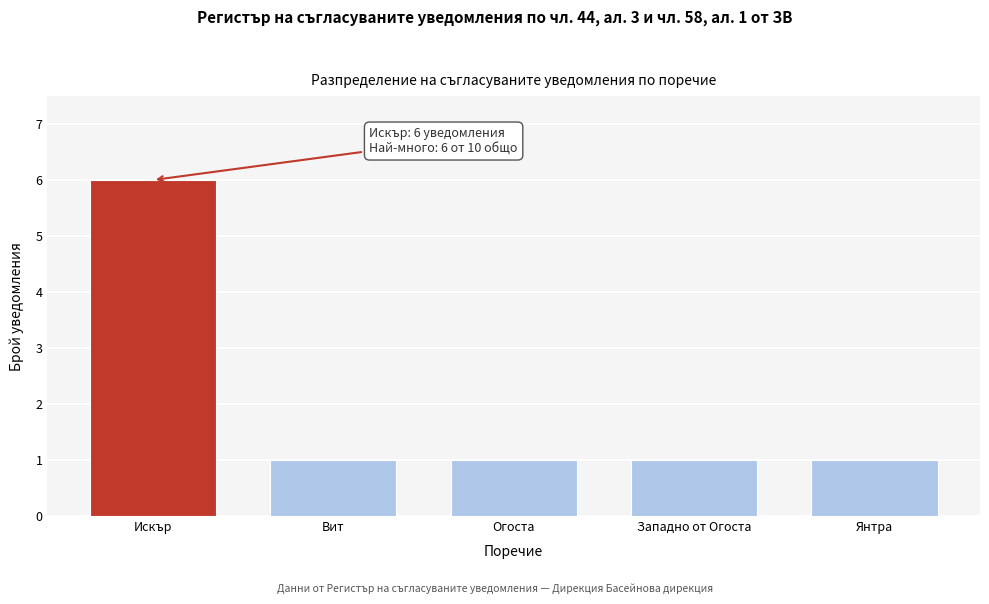

Reading left to right, transcribe all the data shown in this chart.

Искър=6	Вит=1	Огоста=1	Западно от Огоста=1	Янтра=1